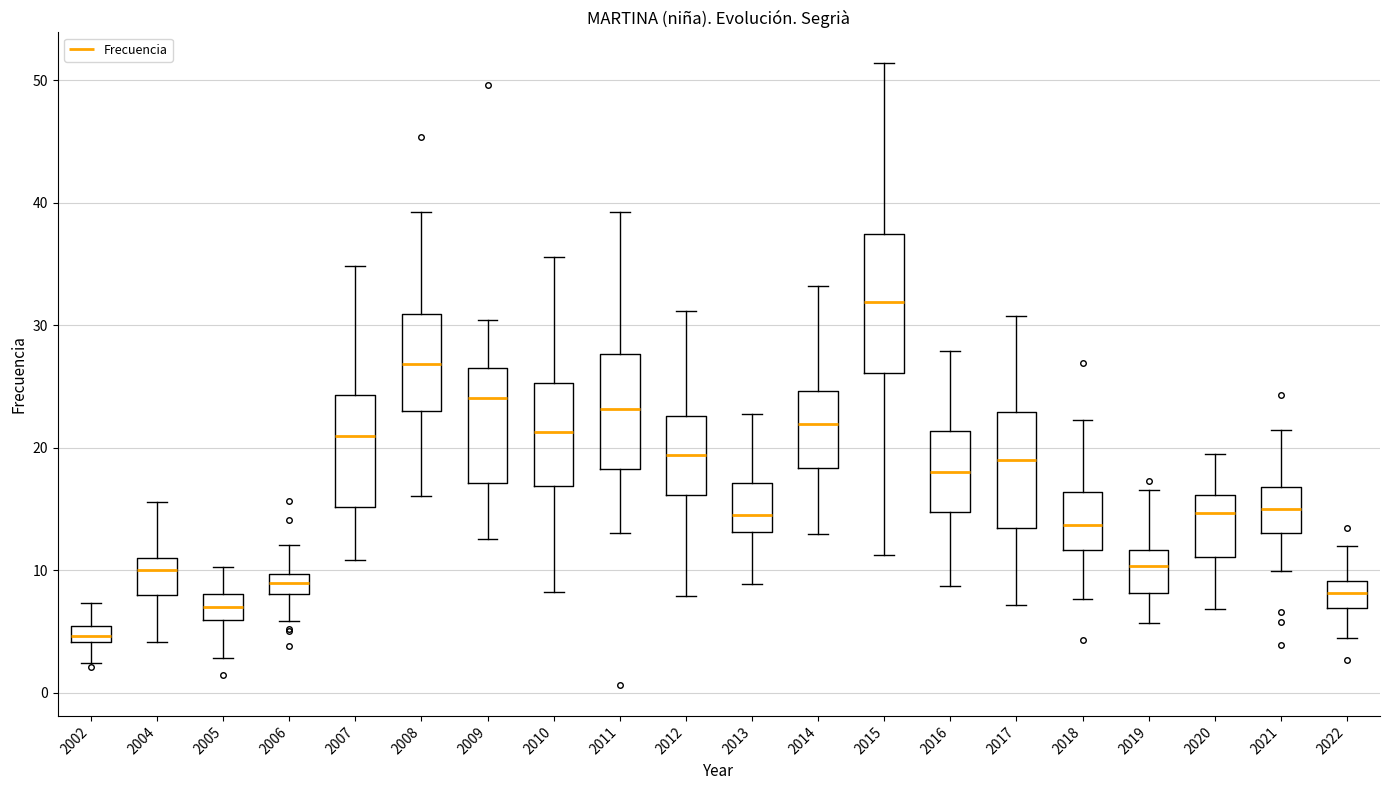

Which box is the tallest, from its lower edge to its upper edge?

2015